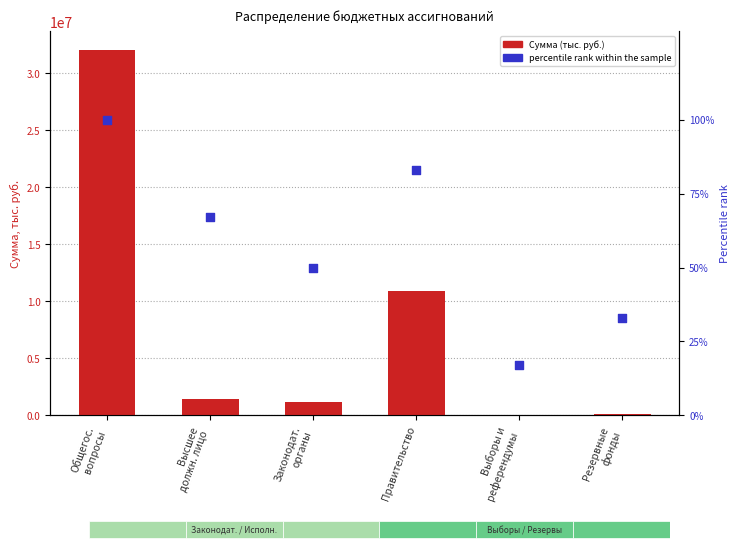

Which series has the largest total across all categories?

Сумма (тыс. руб.)